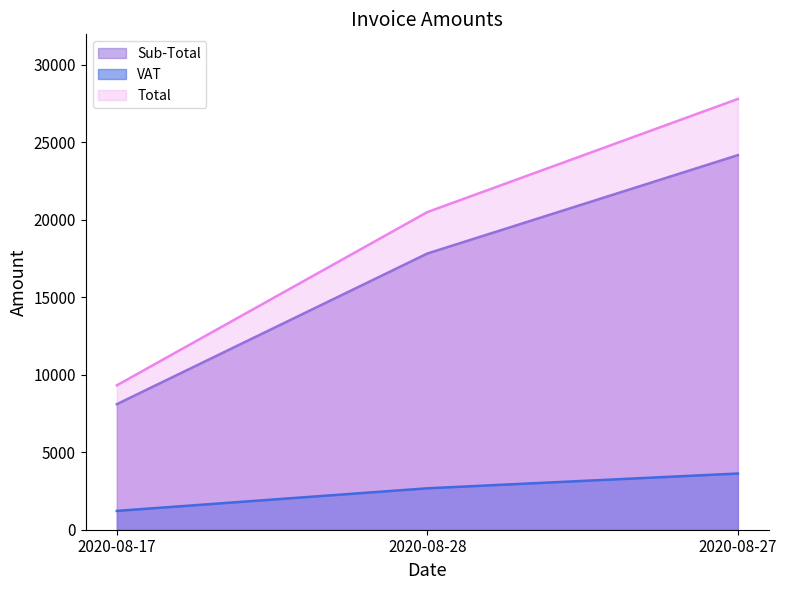

What are all the series names shown in the legend?

Sub-Total, VAT, Total